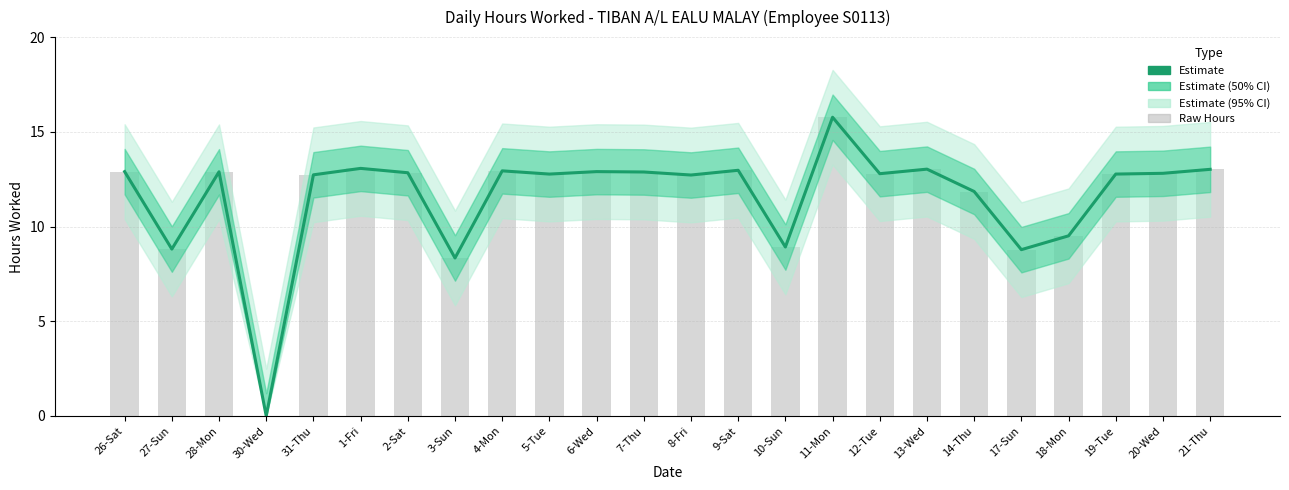

At which label is Raw Hours closest to 7?

3-Sun